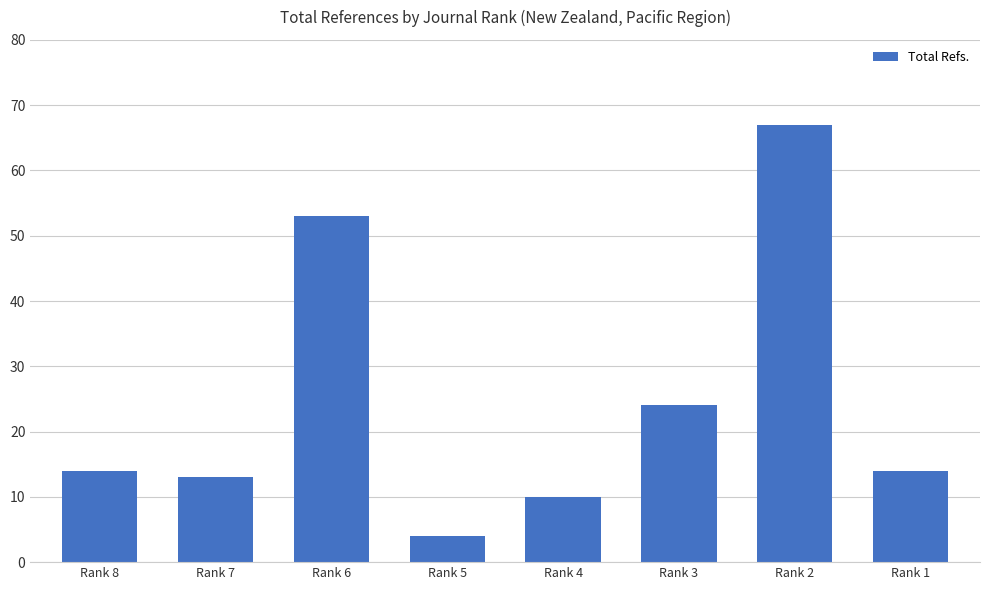

Reading left to right, transcribe all the data shown in this chart.

Rank 8=14	Rank 7=13	Rank 6=53	Rank 5=4	Rank 4=10	Rank 3=24	Rank 2=67	Rank 1=14